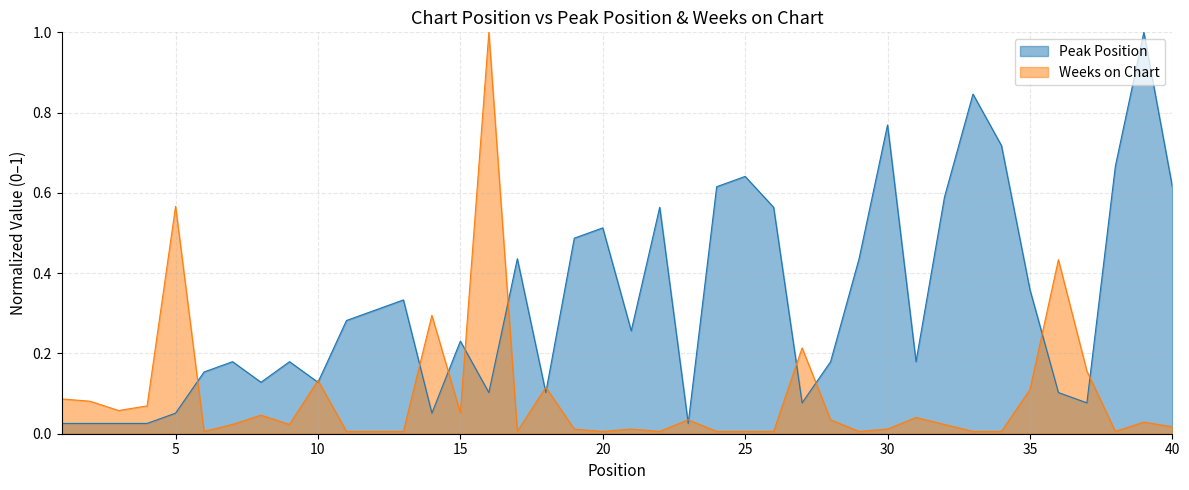

What is the greatest value displayed?

1.0